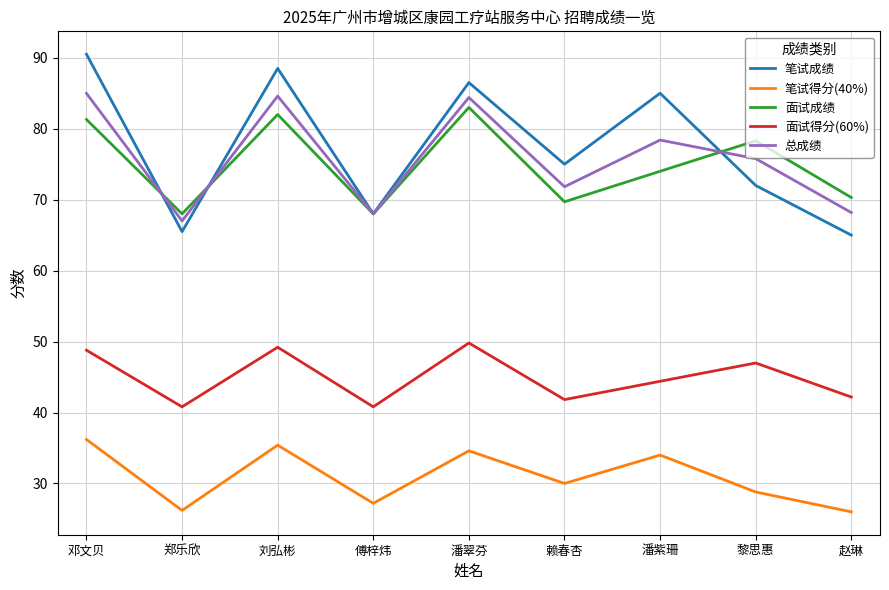

Between 傅梓炜 and 潘翠芬, which series saw the biggest shift?

笔试成绩